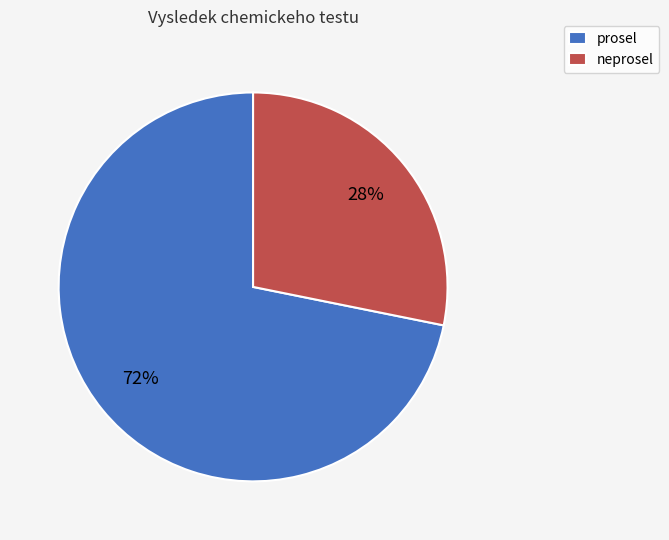

Rank the categories by value from highest to lowest.

prosel, neprosel